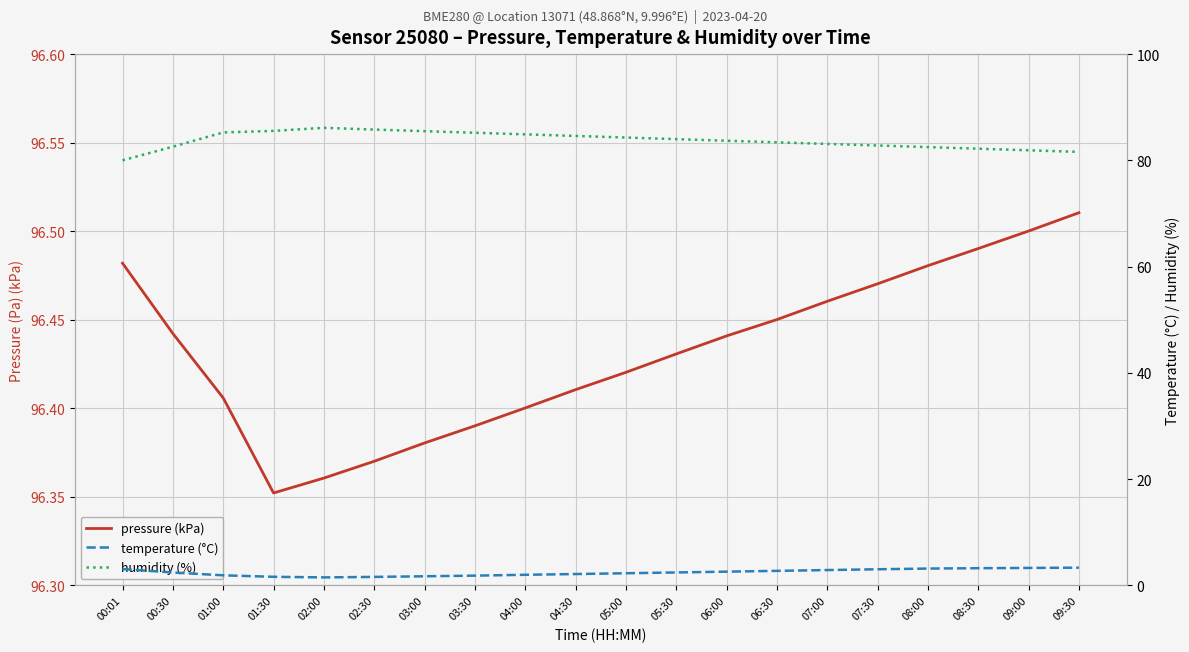

Rank the series by their maximum value, from highest to lowest.

pressure (kPa), humidity (%), temperature (°C)